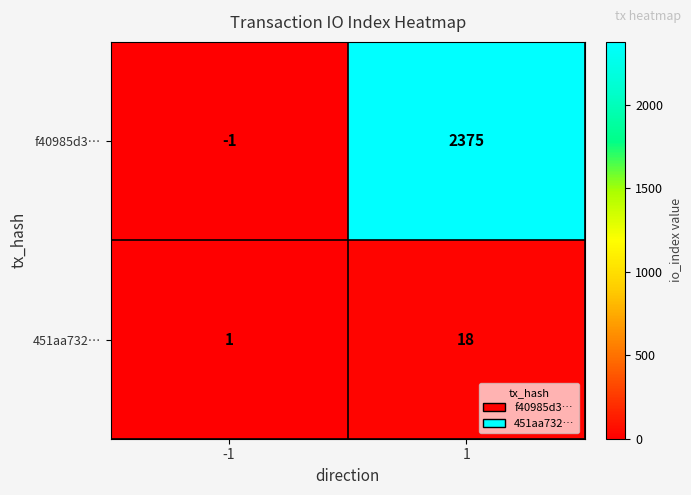

Reading left to right, transcribe all the data shown in this chart.

f40985d3…: -1=-1	1=2375
451aa732…: -1=1	1=18